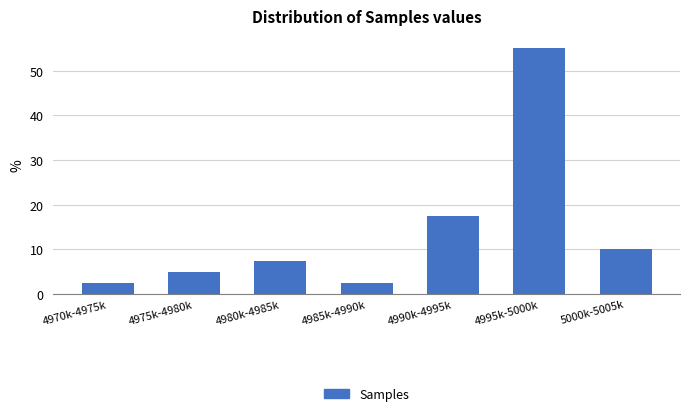

Reading left to right, list all the values displayed in this chart.

2.5	5.0	7.5	2.5	17.5	55.0	10.0